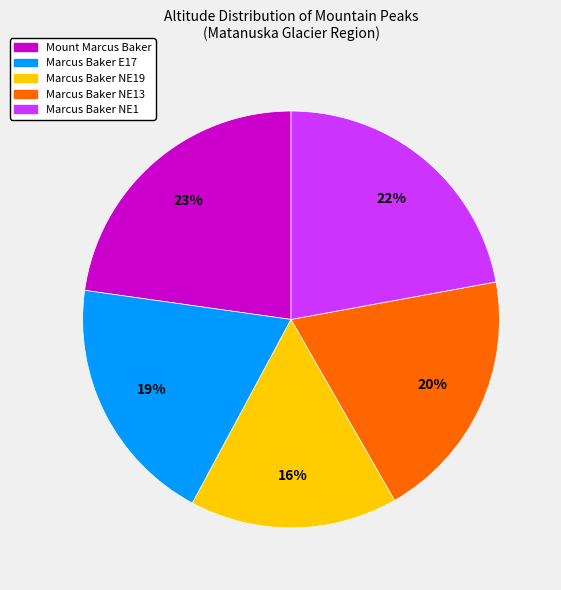

To the nearest percent, what is the difference between the largest and smallest slice percentages?

7%